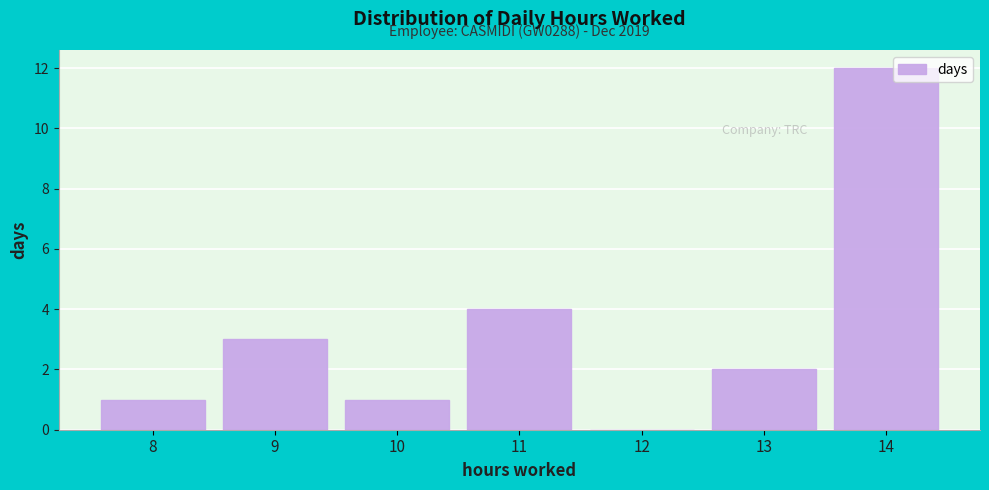

Reading left to right, extract all data points from this chart.

8=1	9=3	10=1	11=4	12=0	13=2	14=12